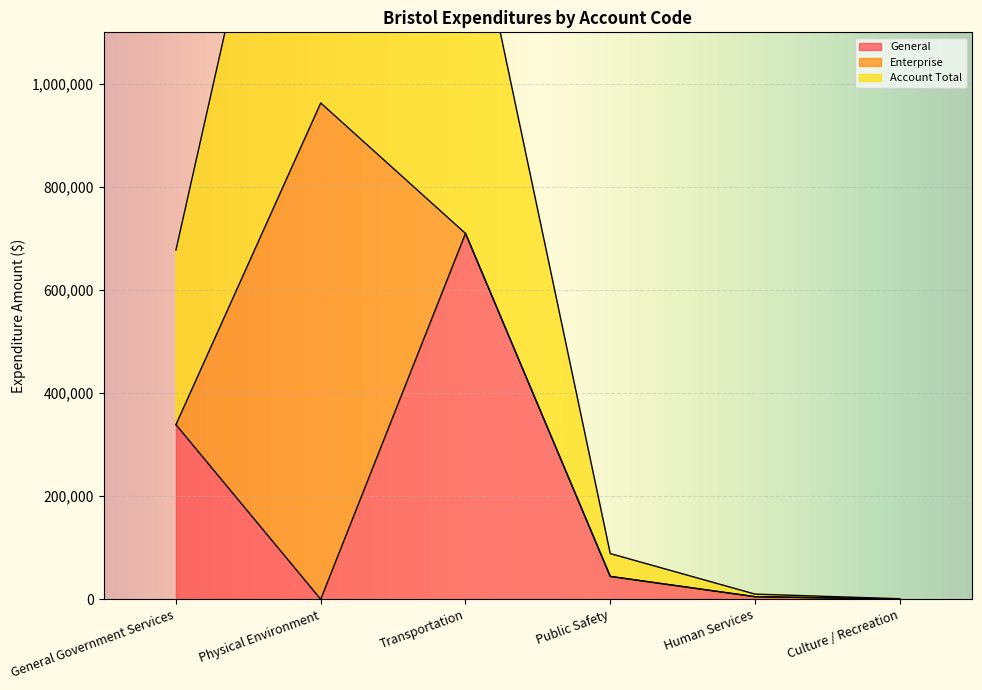

The value of General at Transportation is 924413. True or false?

False